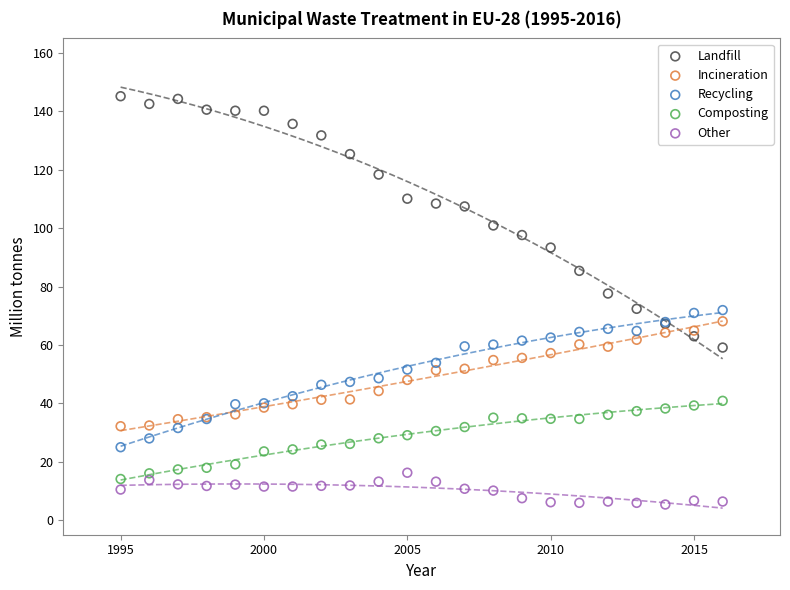

Which series contains the lowest Y value?

Other